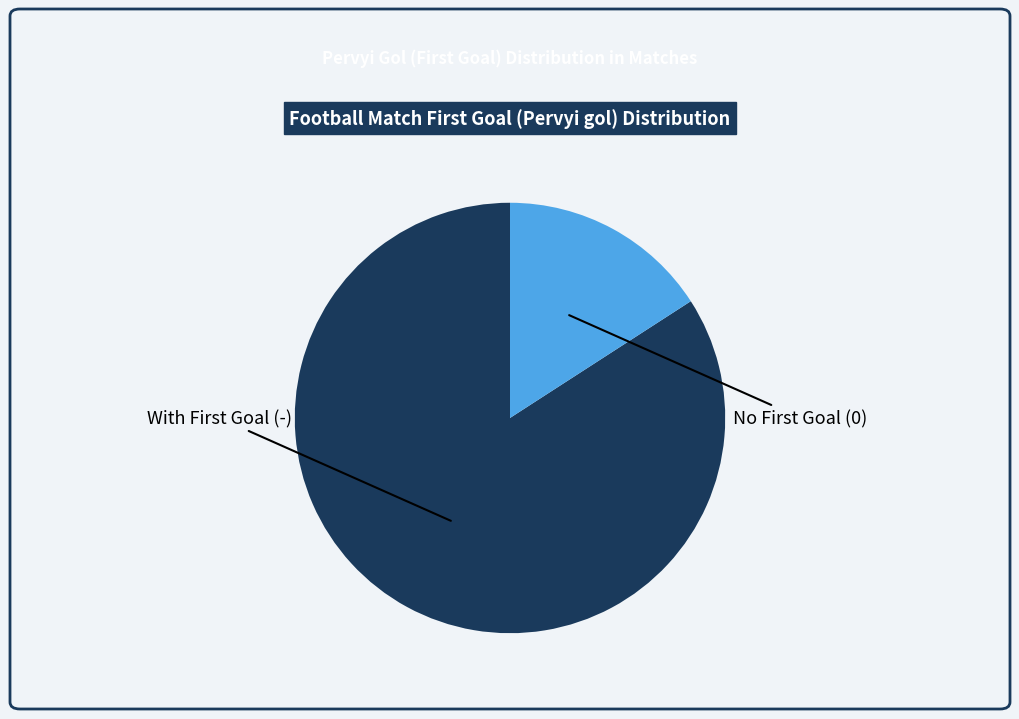

Does any single category account for the majority?

Yes